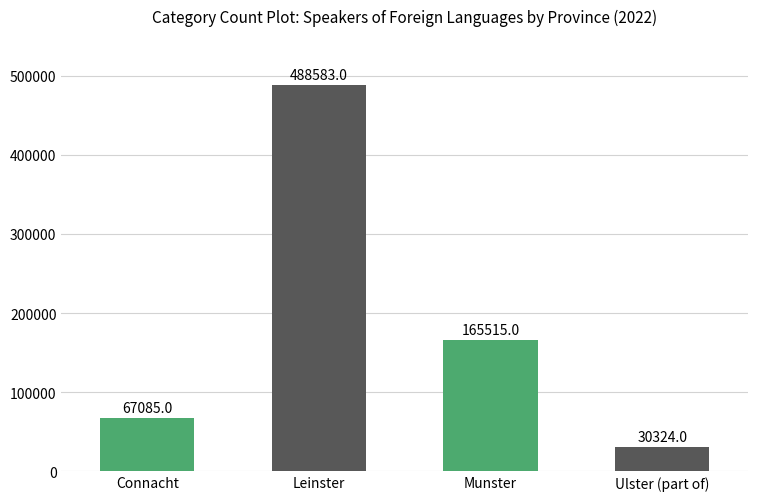

At which label does the data first exceed 165515?

Leinster